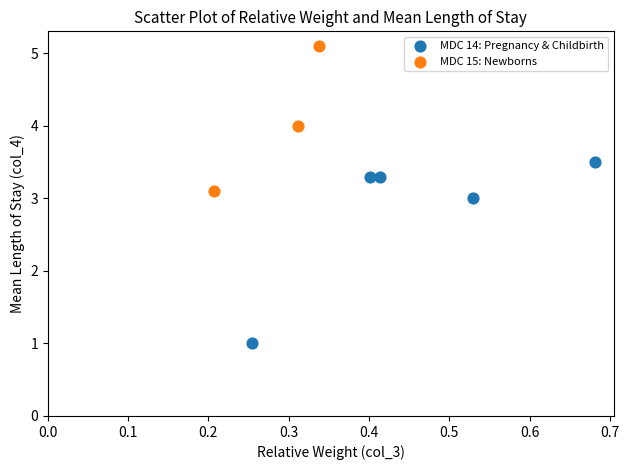

Which series contains the highest Y value?

MDC 15: Newborns